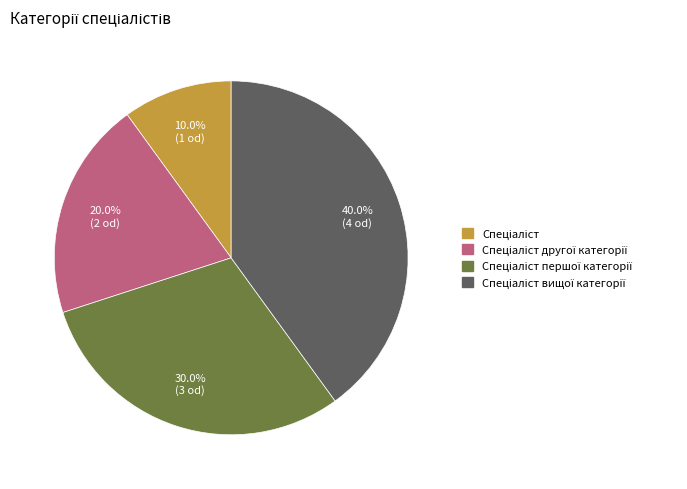

Does any single category account for the majority?

No